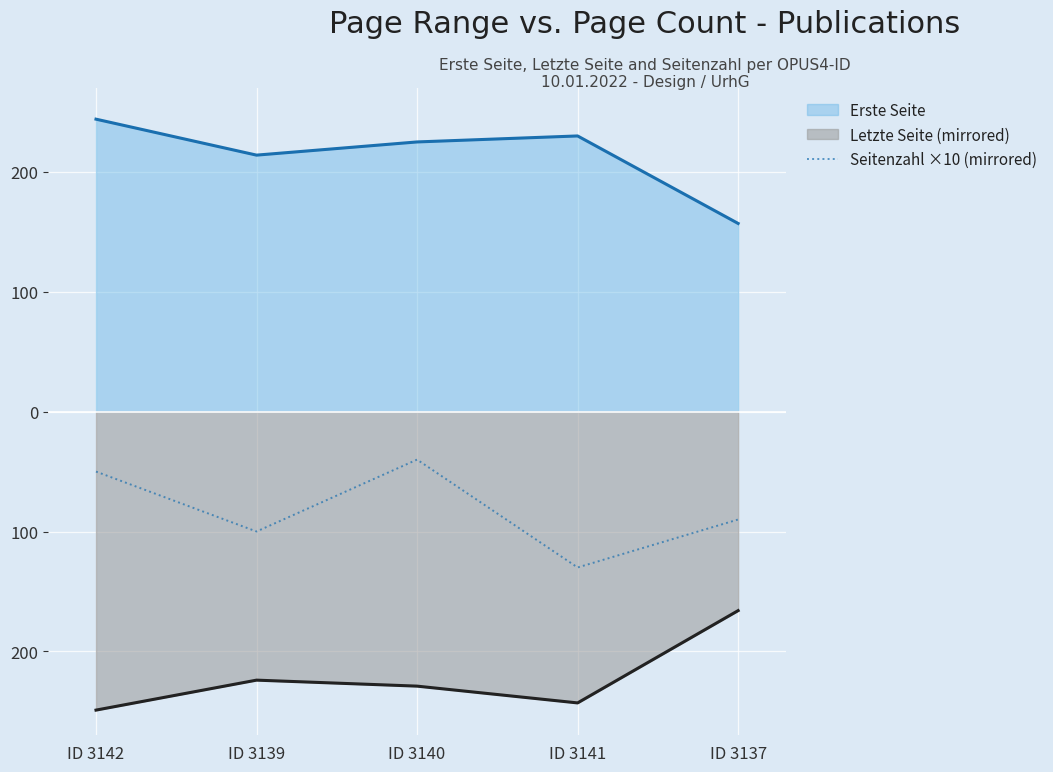

How many data points does each series have?

5